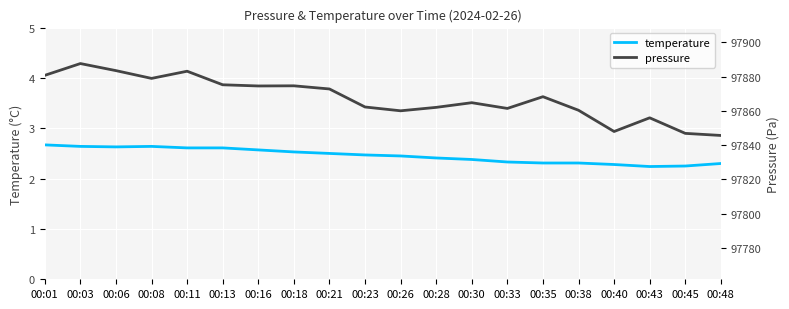

What are all the series names shown in the legend?

temperature, pressure